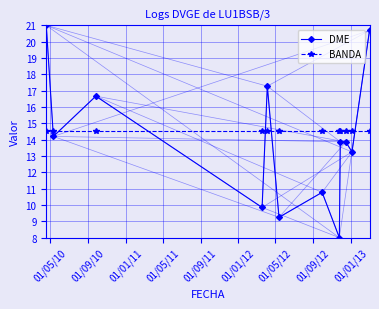

Reading right to left, what are all the values shown in this chart?

DME: 20.7	13.3	13.9	13.9	8.0	10.8	9.2	17.3	9.8	16.7	14.2	21.0
BANDA: 14.5	14.5	14.5	14.5	14.5	14.5	14.5	14.5	14.5	14.5	14.5	14.5